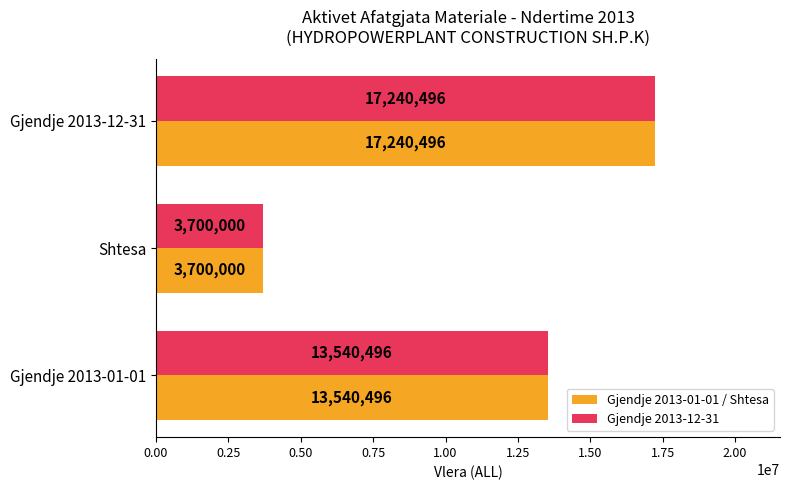

Is the value of Gjendje 2013-12-31 at Gjendje 2013-01-01 greater than the value of Gjendje 2013-01-01 / Shtesa at Shtesa?

Yes